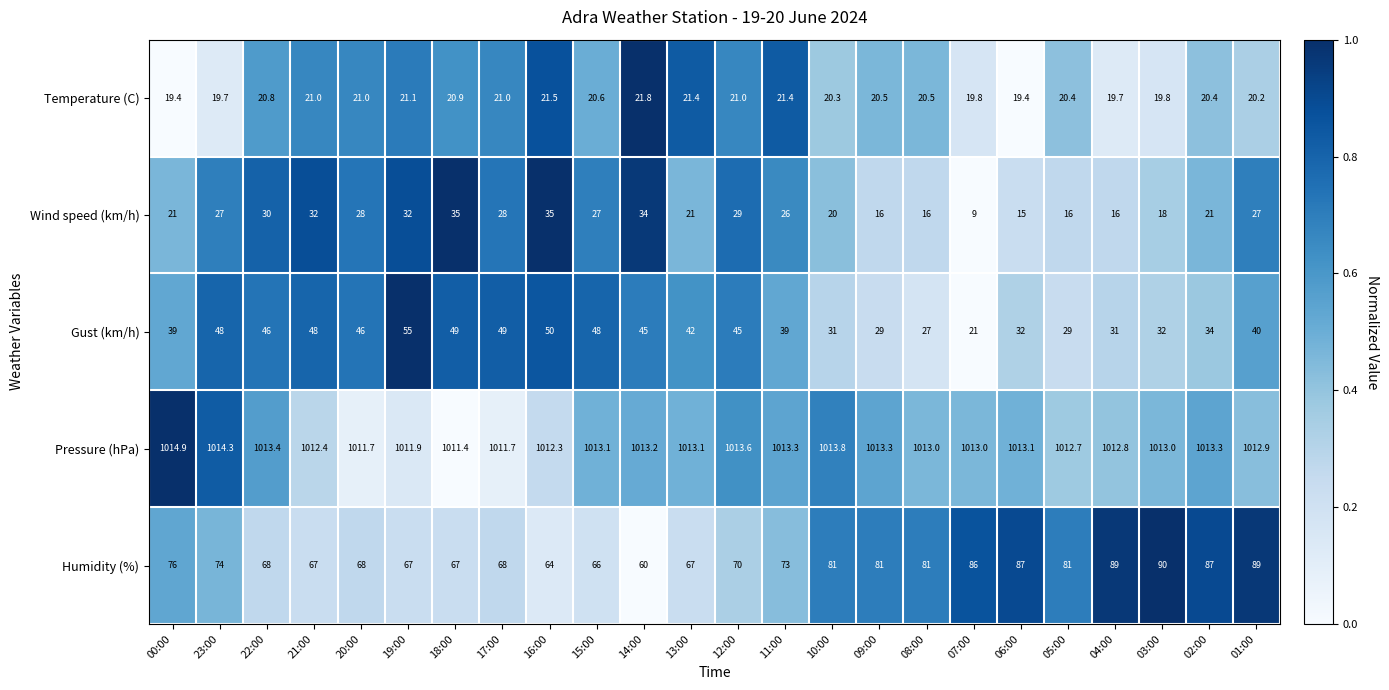

At 01:00, list the series in order from smallest to largest.

Temperature (C), Wind speed (km/h), Gust (km/h), Humidity (%), Pressure (hPa)